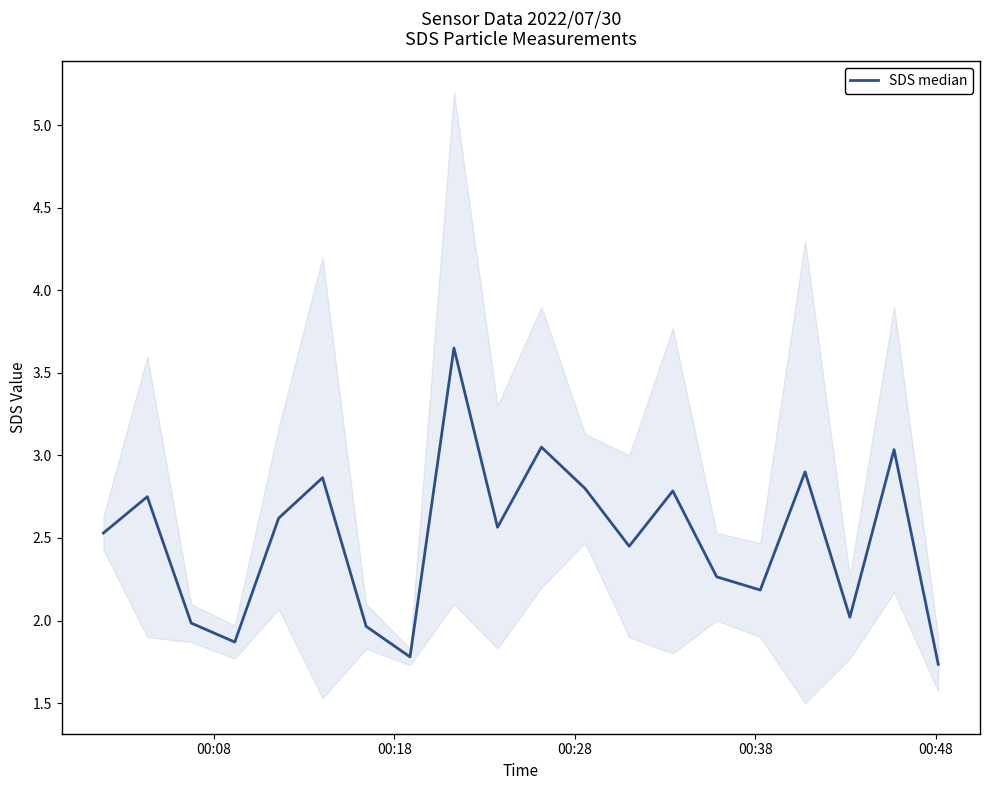

What is the value of the 8th point from the left?

1.8